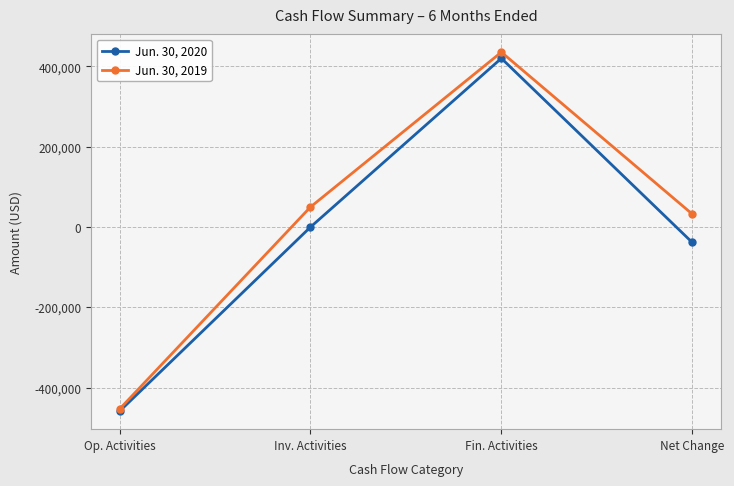

At which label does Jun. 30, 2020 reach its minimum?

Op. Activities